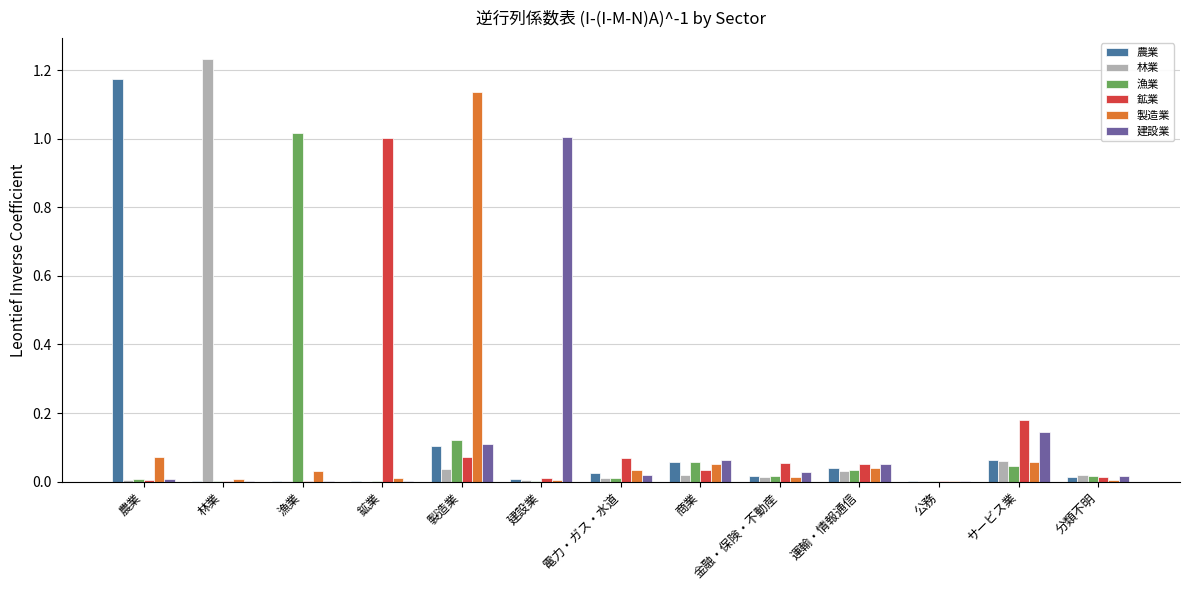

Which series changed the most between 農業 and 建設業?

農業